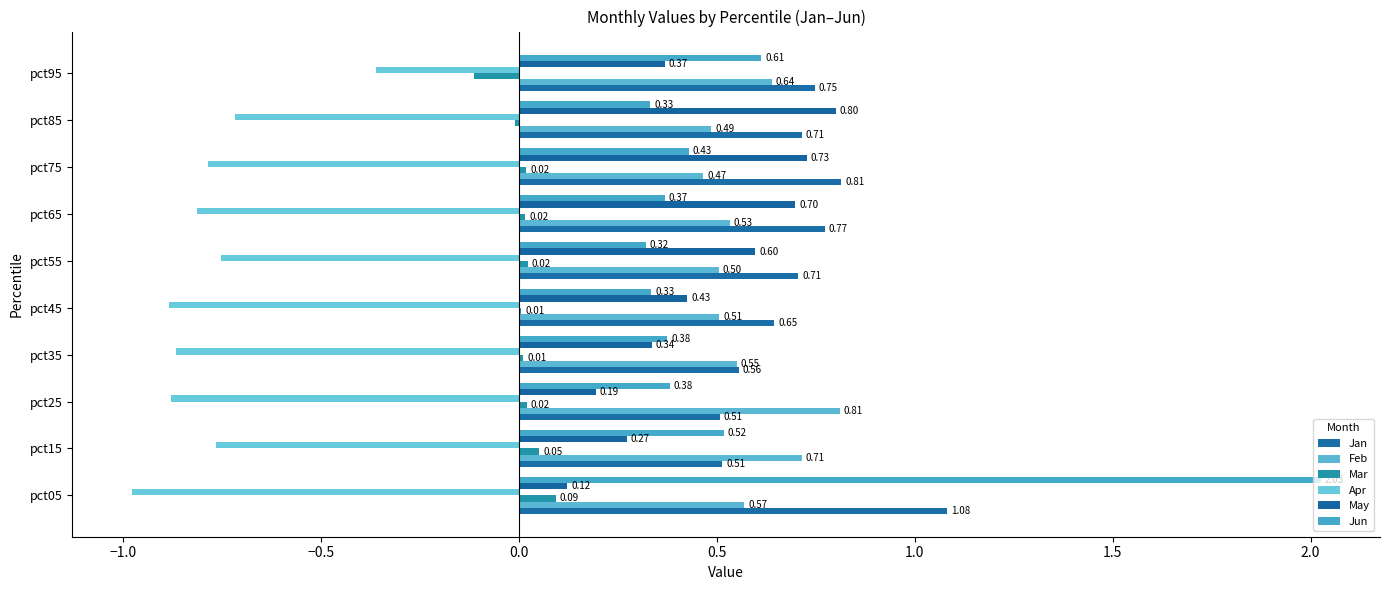

How many categories are shown in the chart?

10